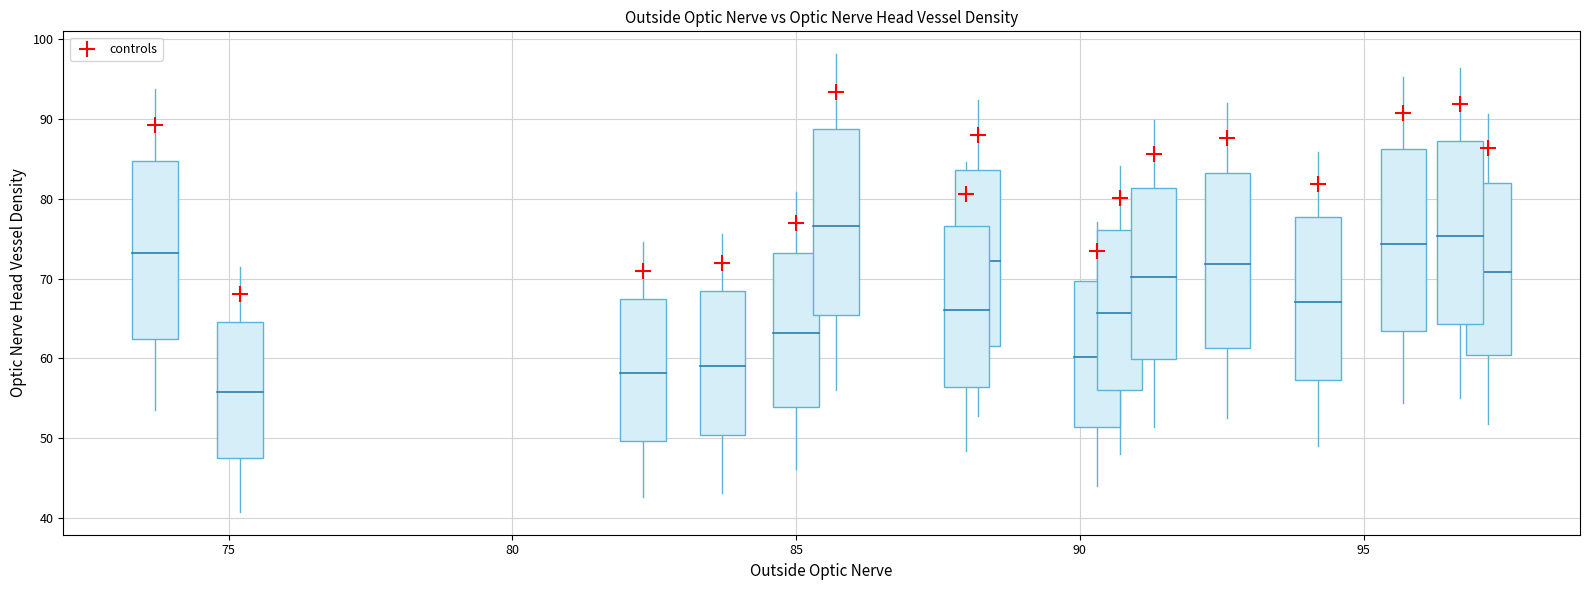

What is the range of X values (max minus min)?

23.5